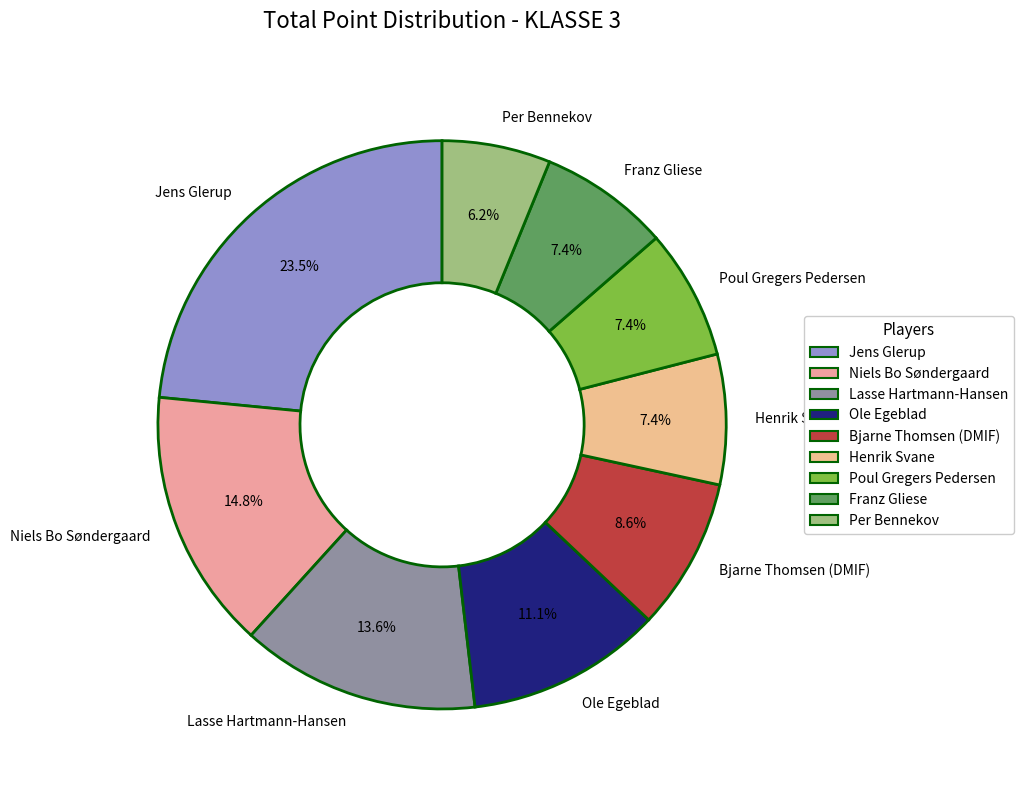

What percentage is the Ole Egeblad slice, to the nearest percent?

11%